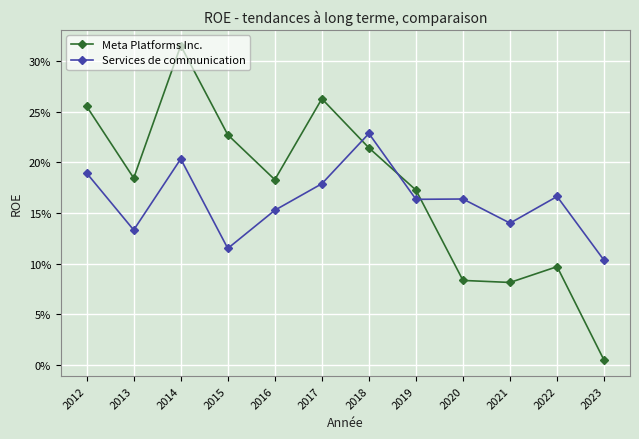

Which series has the largest total across all categories?

Meta Platforms Inc.